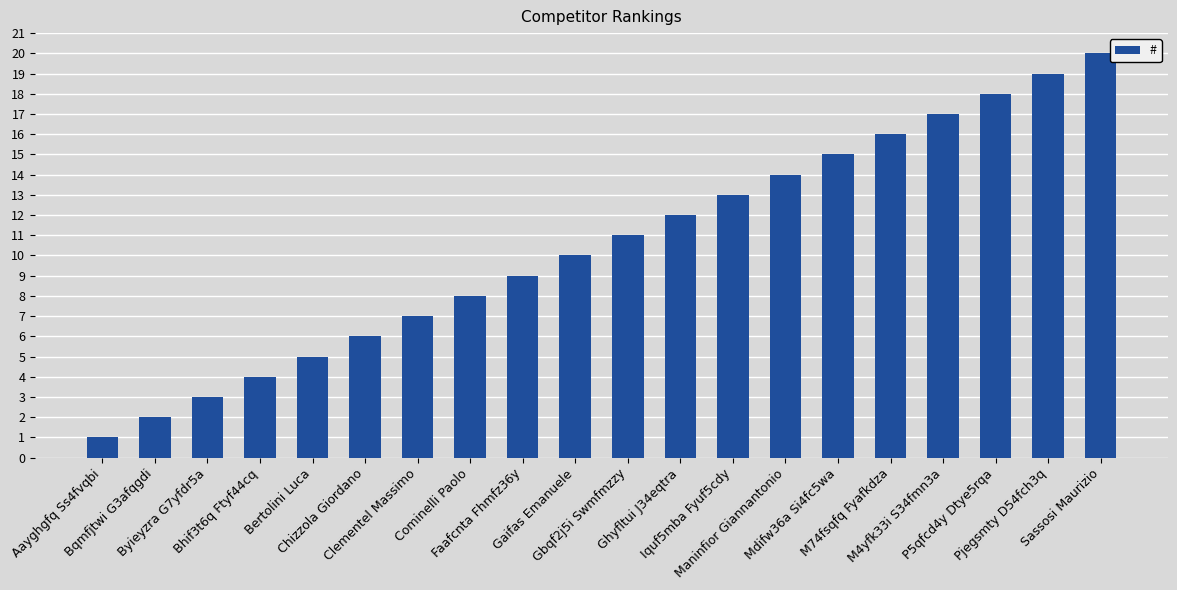

What is the ratio of the value at M4yfk33i S34fmn3a to the value at Byieyzra G7yfdr5a?

5.7